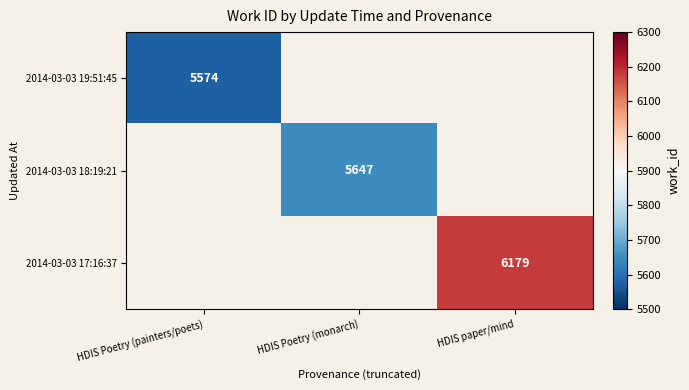

The value of 2014-03-03 18:19:21 at HDIS Poetry (monarch) is 5647. True or false?

True